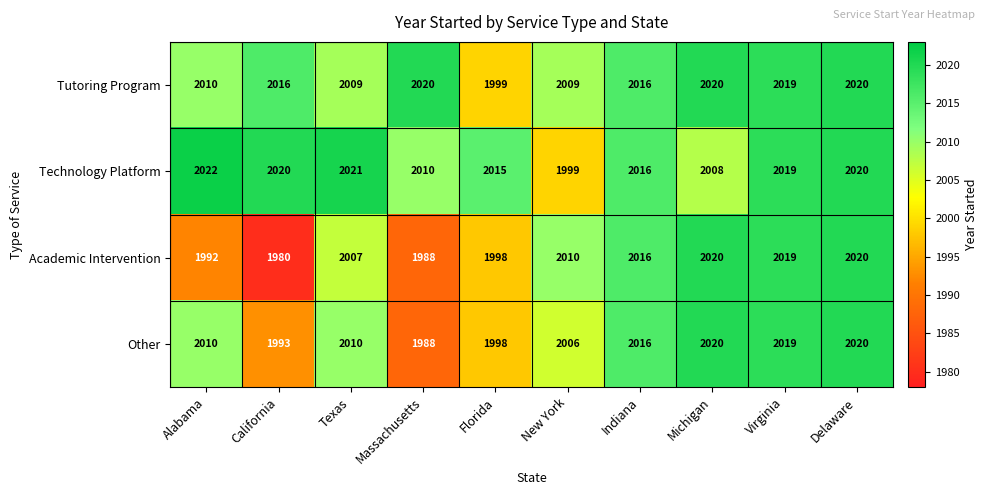

What is the greatest value displayed?

2022